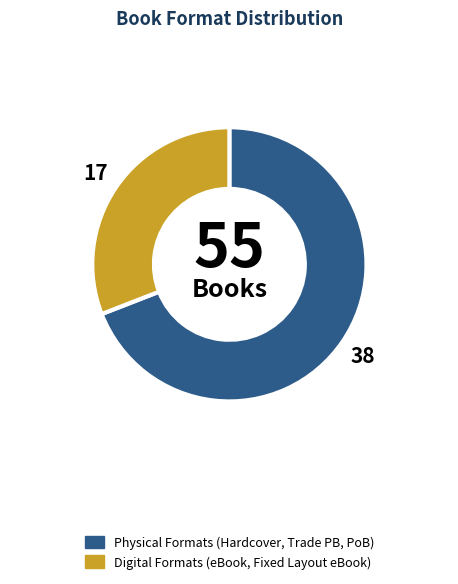

Is there a majority slice in this chart?

Yes